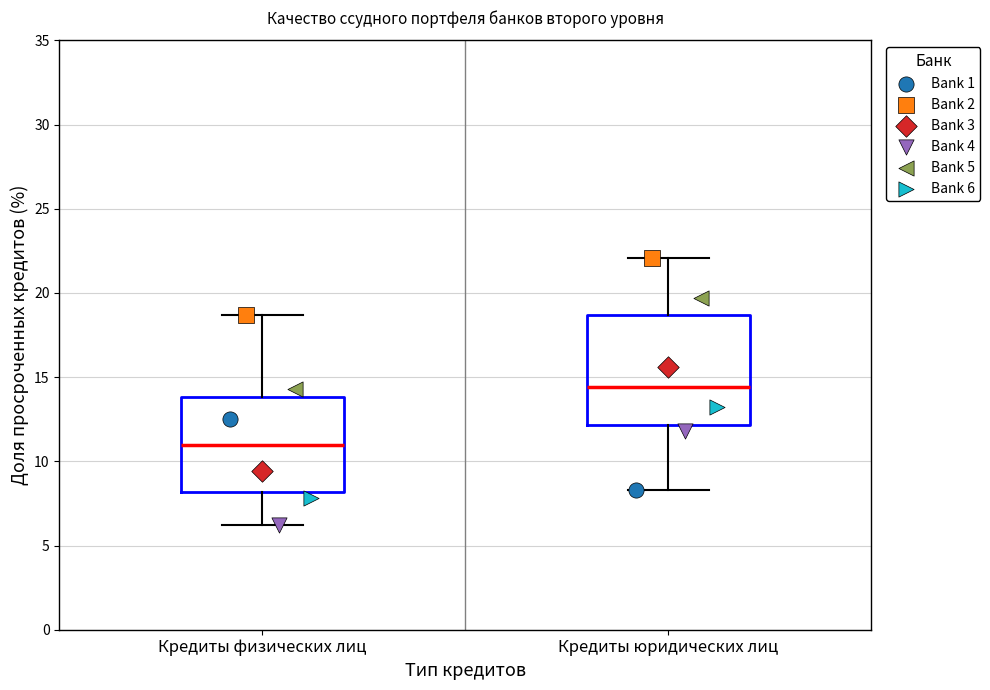

Where does the lower whisker of the box for Кредиты физических лиц end on the y-axis? The values are not printed on the chart, so give them approximately, as read against the axis.

6.0